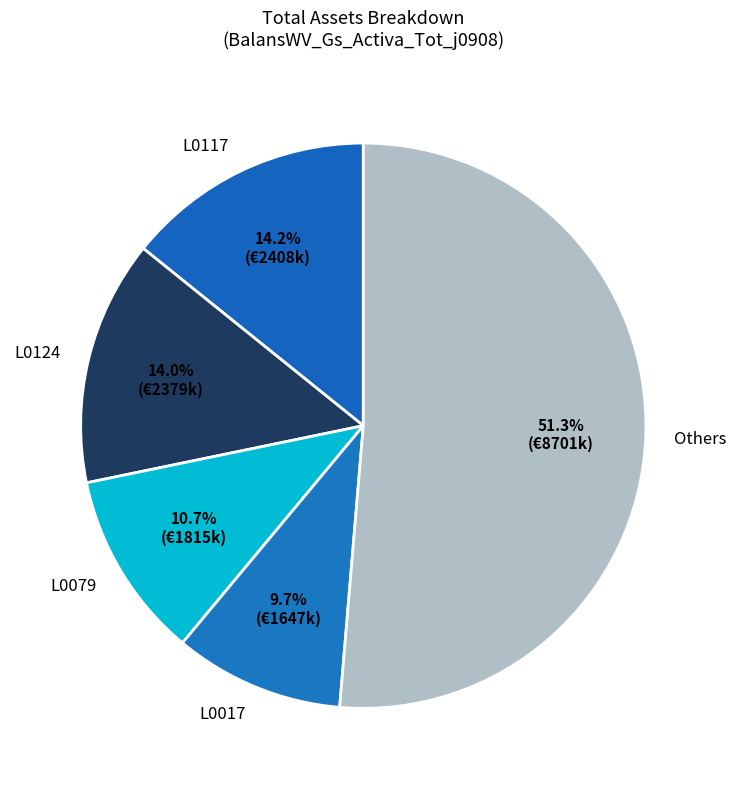

What is the majority slice?

Others